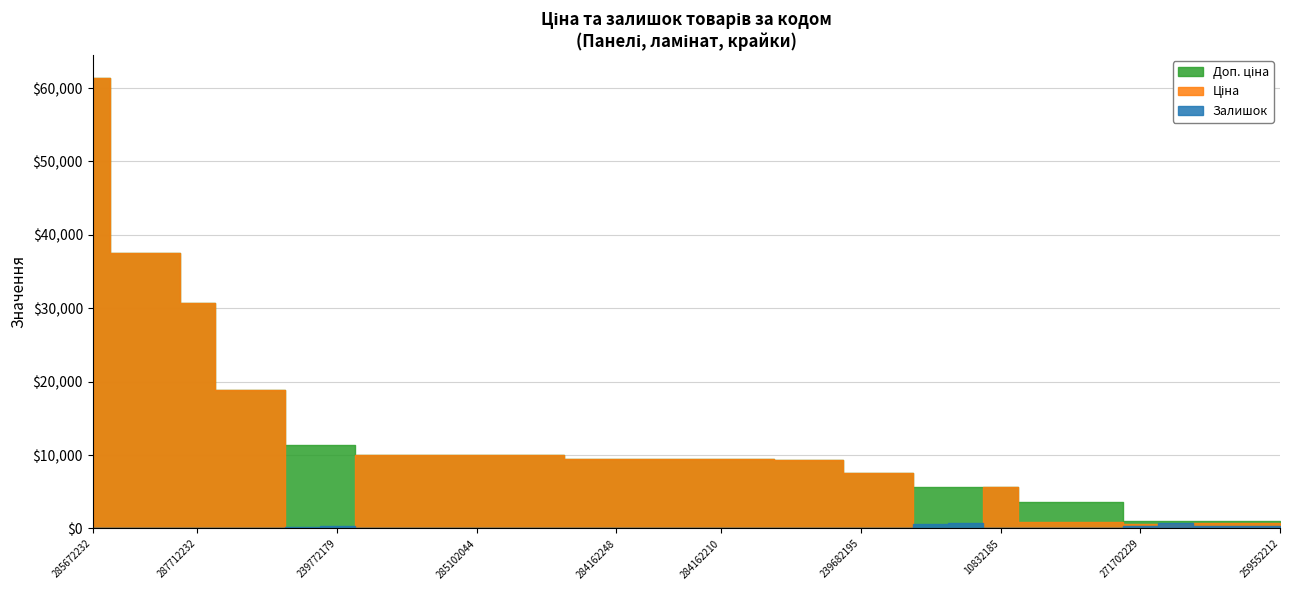

Does the chart have visible grid lines?

Yes